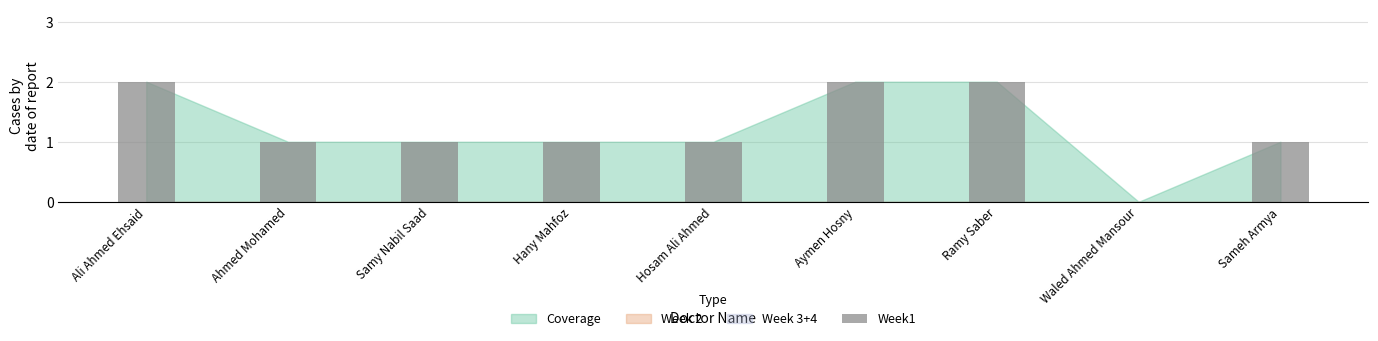

The chart shows a value of 1 at Samy Nabil Saad. True or false?

True